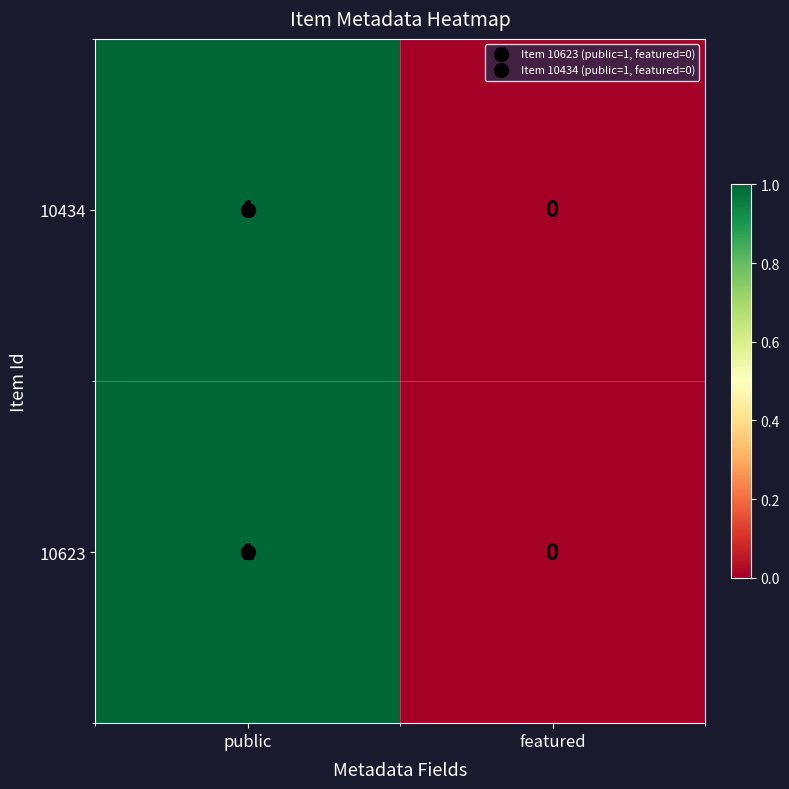

Which category has the highest value across all series?

public